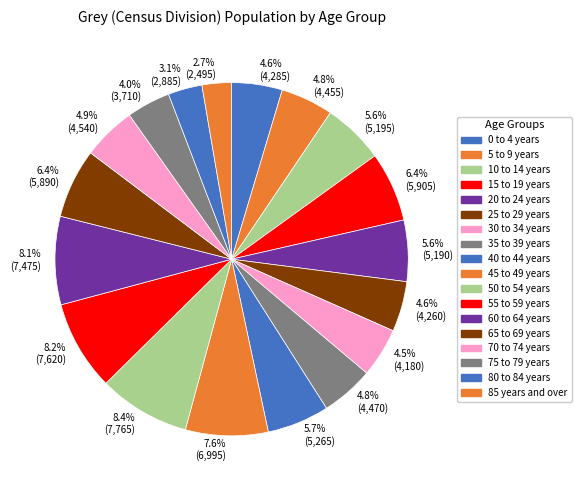

Is the sum of 45 to 49 years and 15 to 19 years greater than half?

No